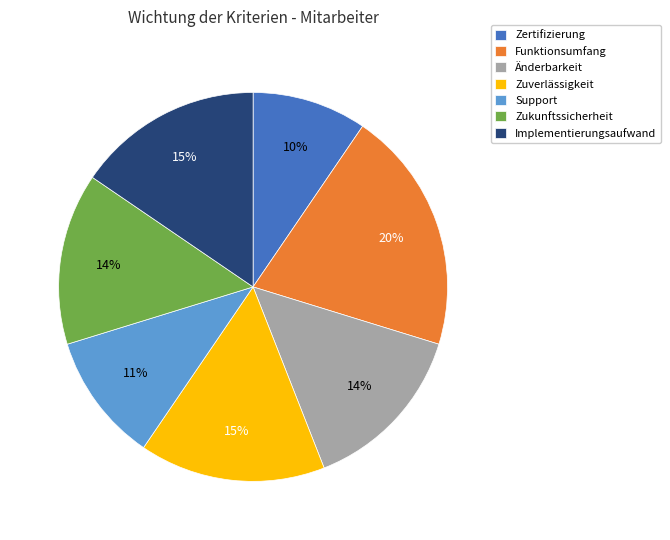

To the nearest percent, what is the difference between the Zuverlässigkeit and Zukunftssicherheit slice percentages?

1%